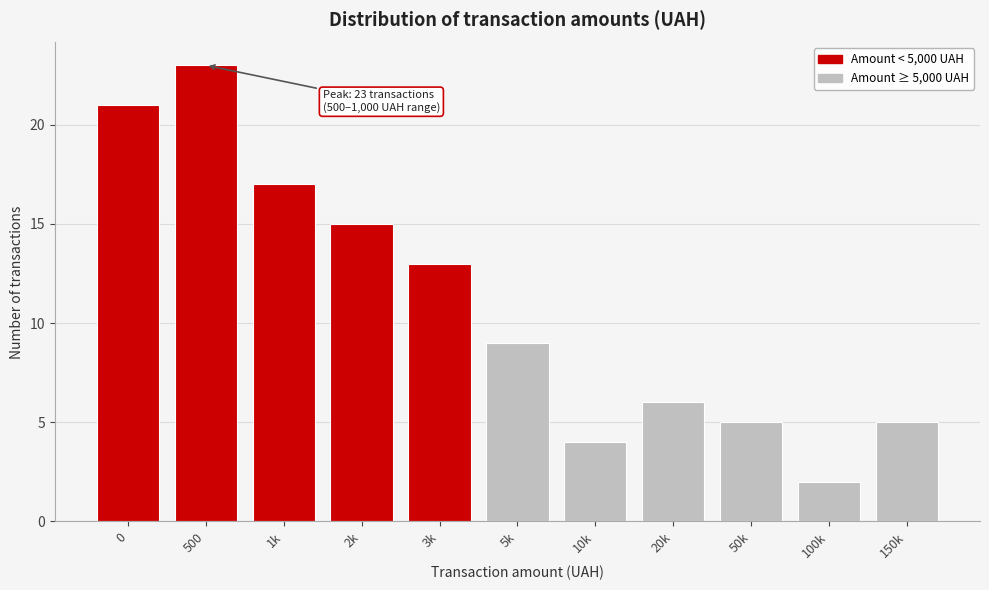

Reading left to right, list all the values displayed in this chart.

0=21	500=23	1k=17	2k=15	3k=13	5k=9	10k=4	20k=6	50k=5	100k=2	150k=5